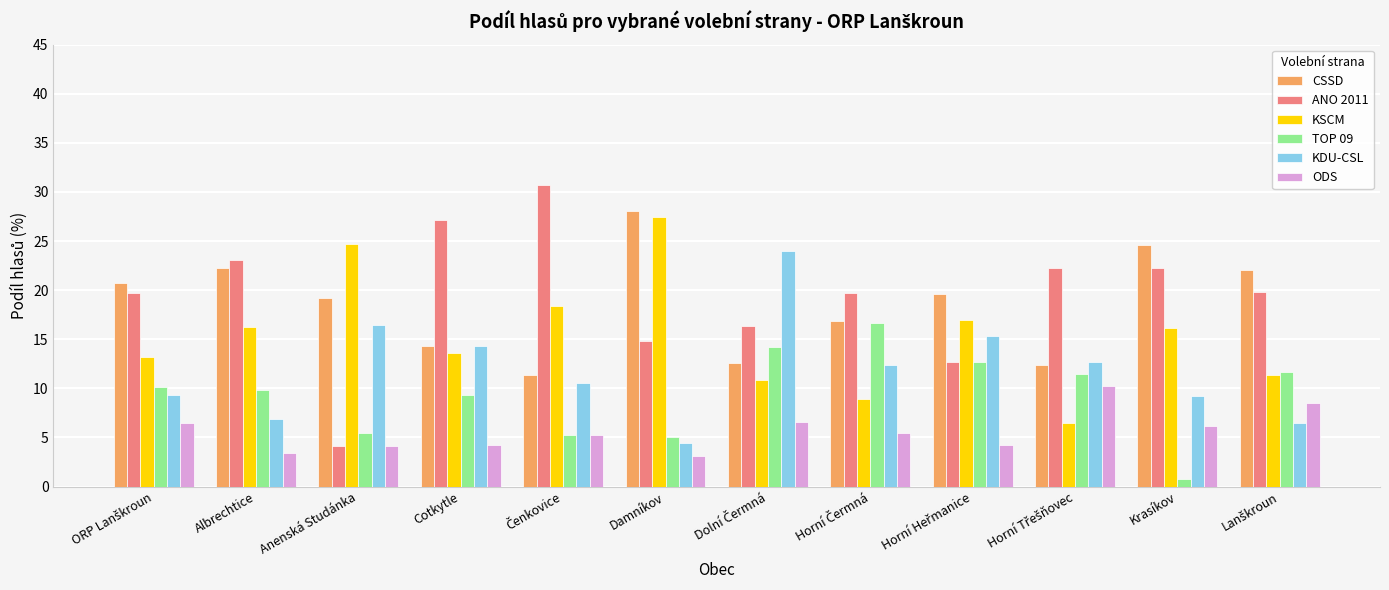

What are all the series names shown in the legend?

CSSD, ANO 2011, KSCM, TOP 09, KDU-CSL, ODS